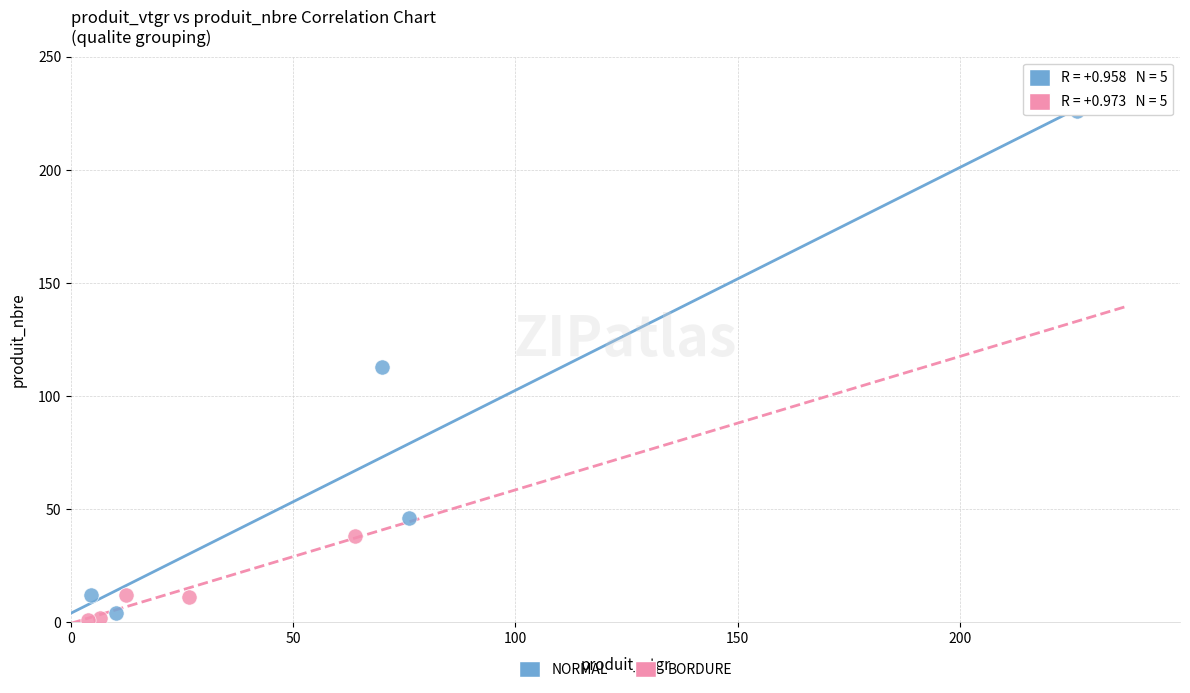

Which series contains the highest Y value?

NORMAL